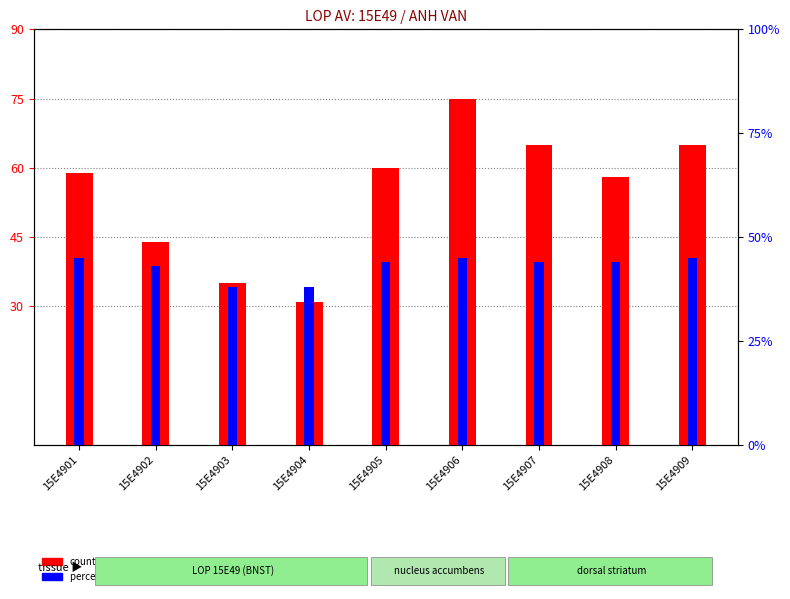

What is the difference between the highest and lowest values at 15E4901?

14